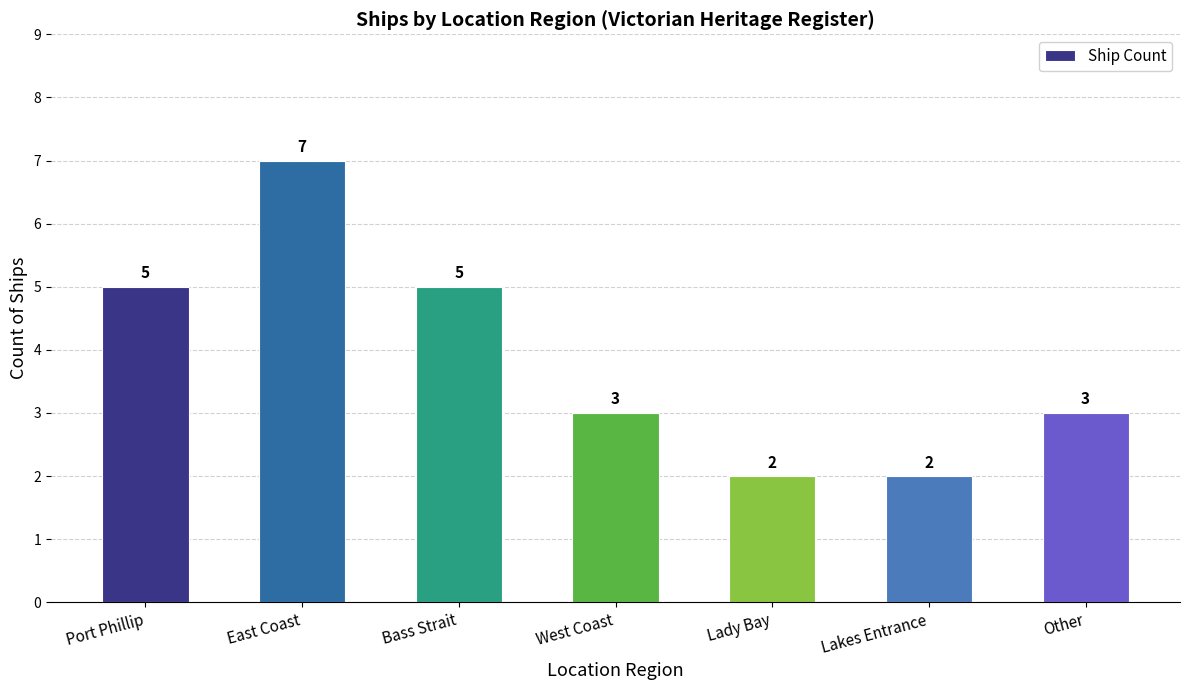

What is the difference between the maximum and minimum values?

5